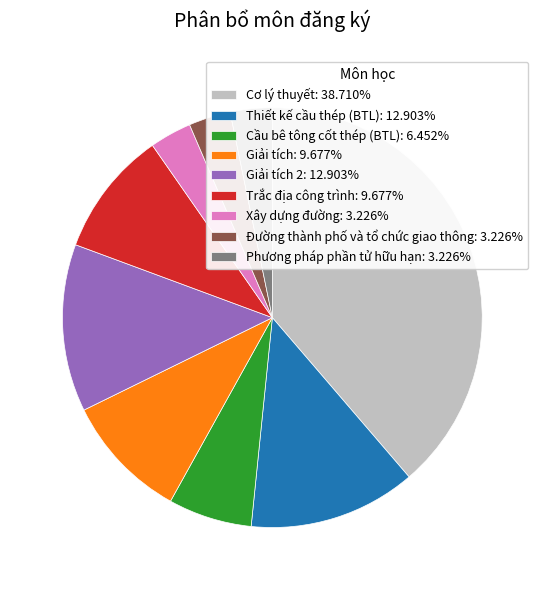

Is Xây dựng đường: 3.226% the majority of the pie?

No